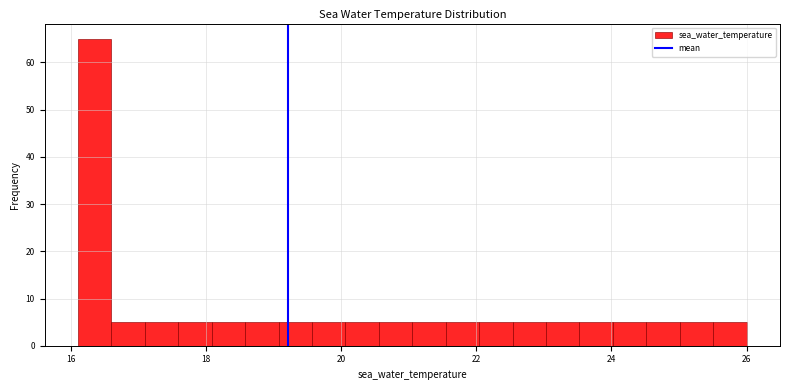

Read against the x-axis, roughly where is the centre of the tallest bar?

16.4